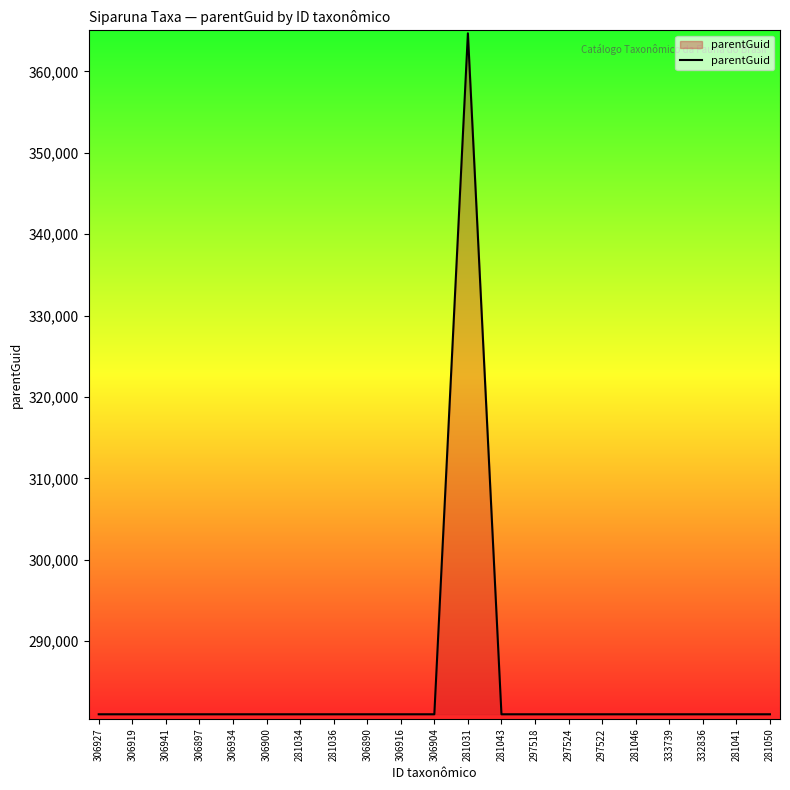

The chart shows a value of 123330 at 306916. True or false?

False